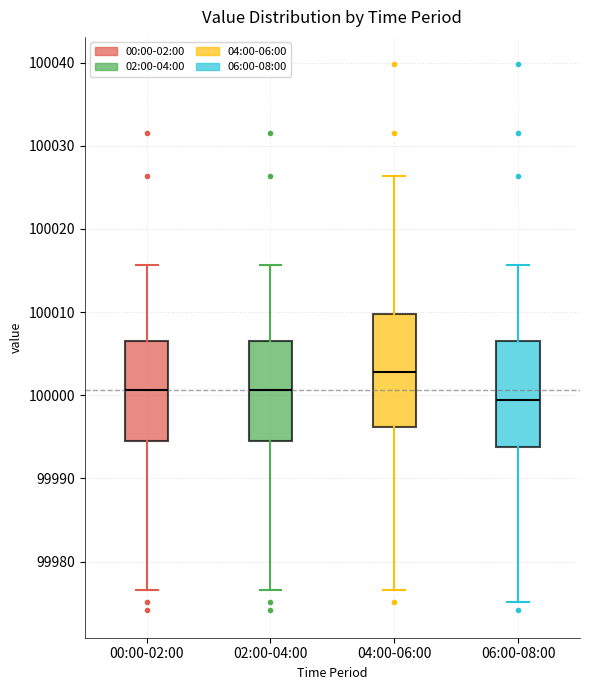

Which box's median line is the lowest?

06:00-08:00